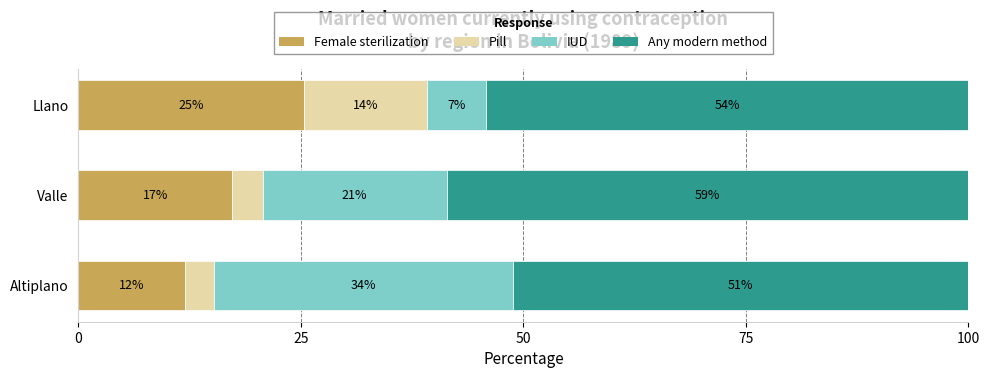

What are all the series names shown in the legend?

Female sterilization, Pill, IUD, Any modern method